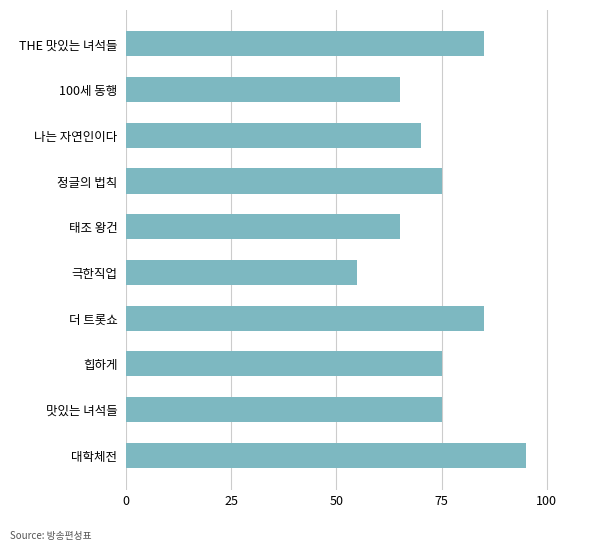

What is the difference between the values at 100세 동행 and 정글의 법칙?

10